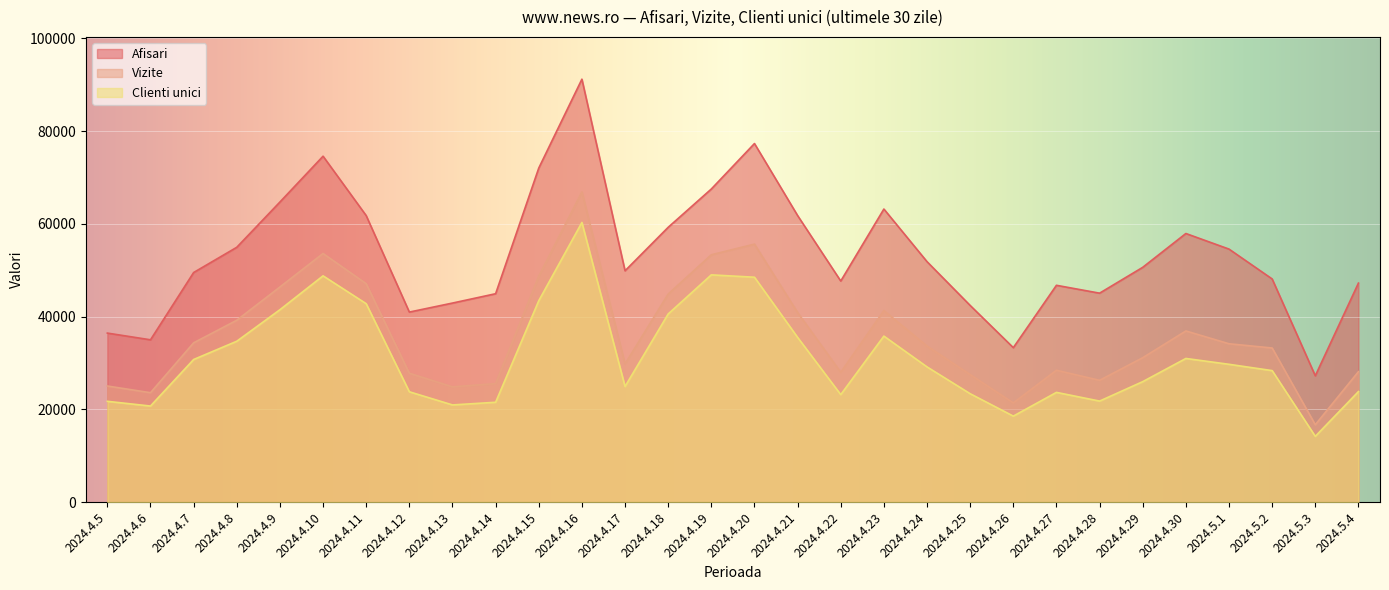

True or false: Afisari has more than 1 interior local peaks.

True